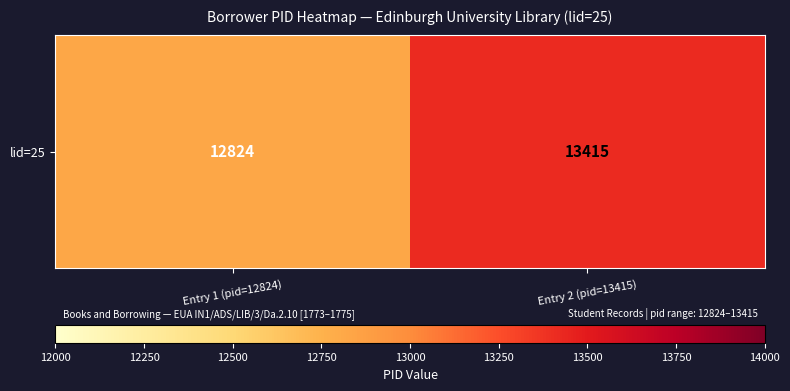

Is it true that the value at Entry 1 (pid=12824) is 8499?

False